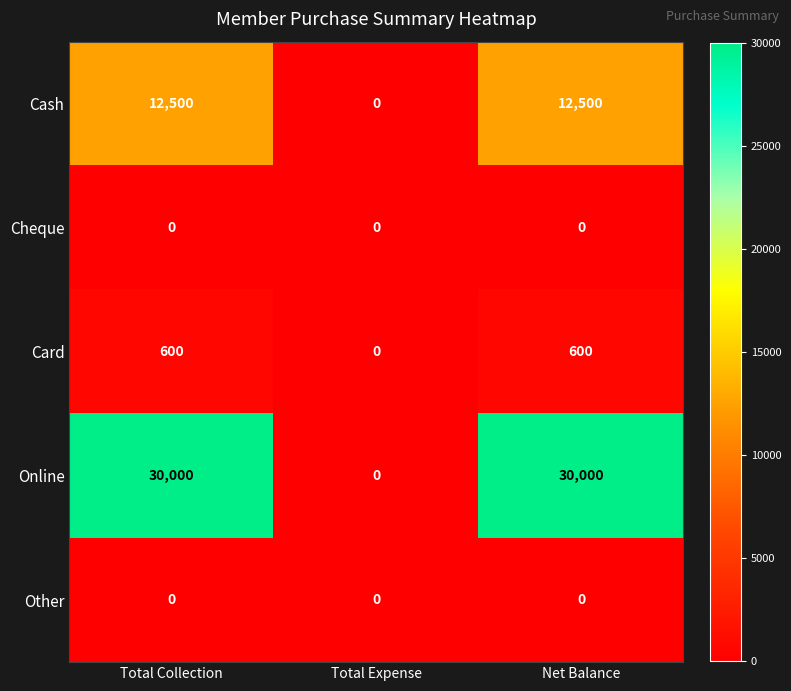

How many data points does each series have?

3